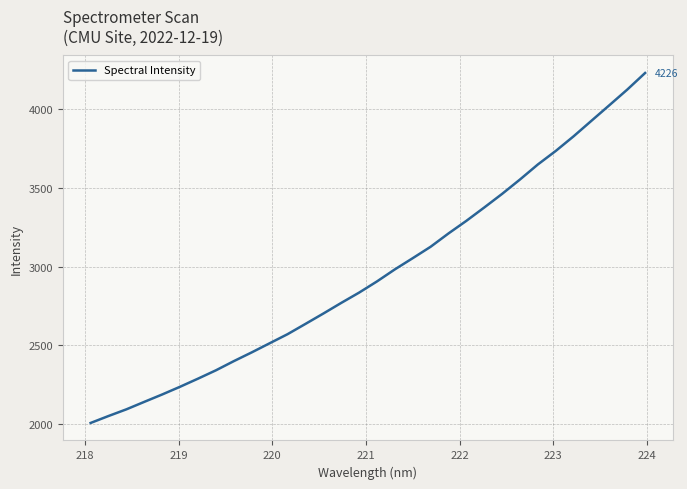

True or false: the data has more than 2 interior local peaks.

False